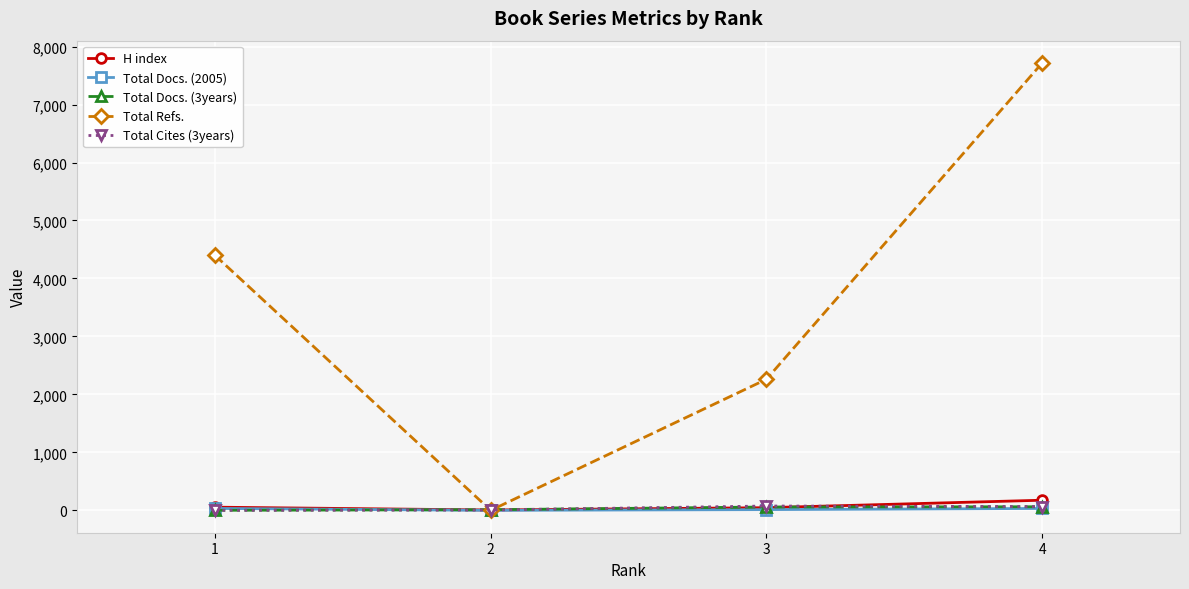

How many series are shown in this chart?

5